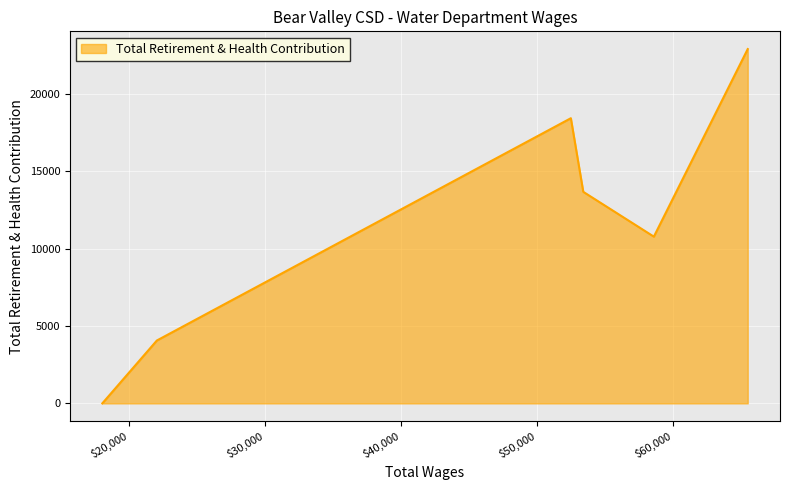

What is the difference between the maximum and minimum values?

22915